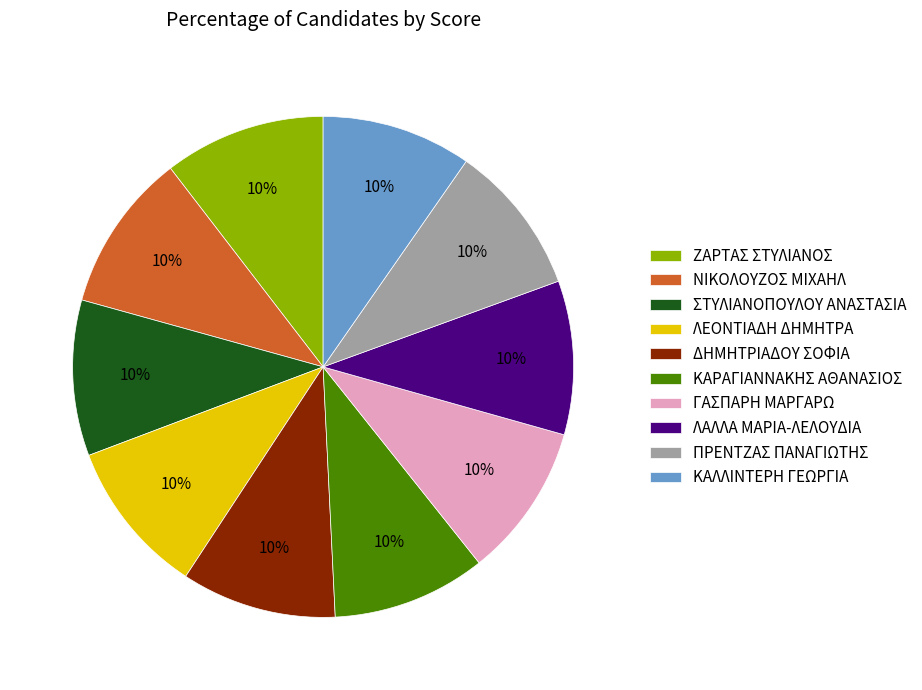

To the nearest percent, what percentage of the pie is ΚΑΛΛΙΝΤΕΡΗ ΓΕΩΡΓΙΑ?

10%